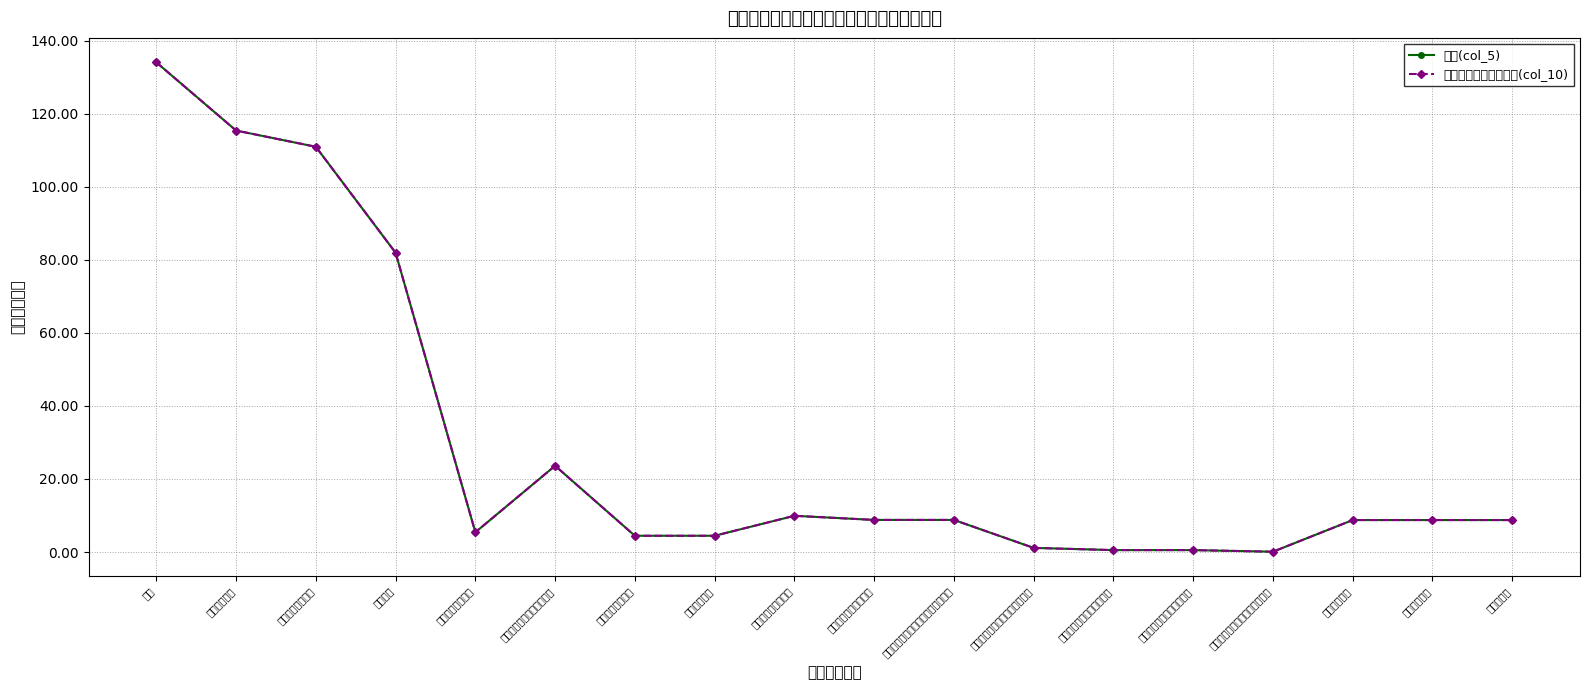

Which series has the largest total across all categories?

总计(col_5)